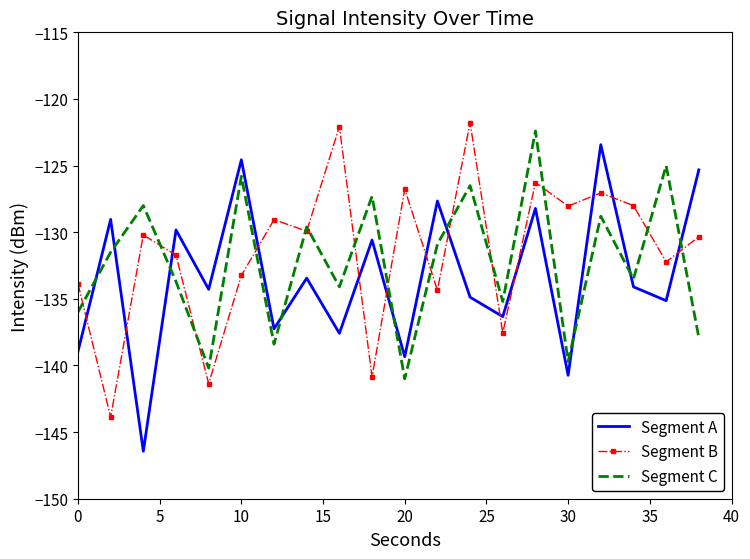

What is the maximum value shown in the chart?

-121.8